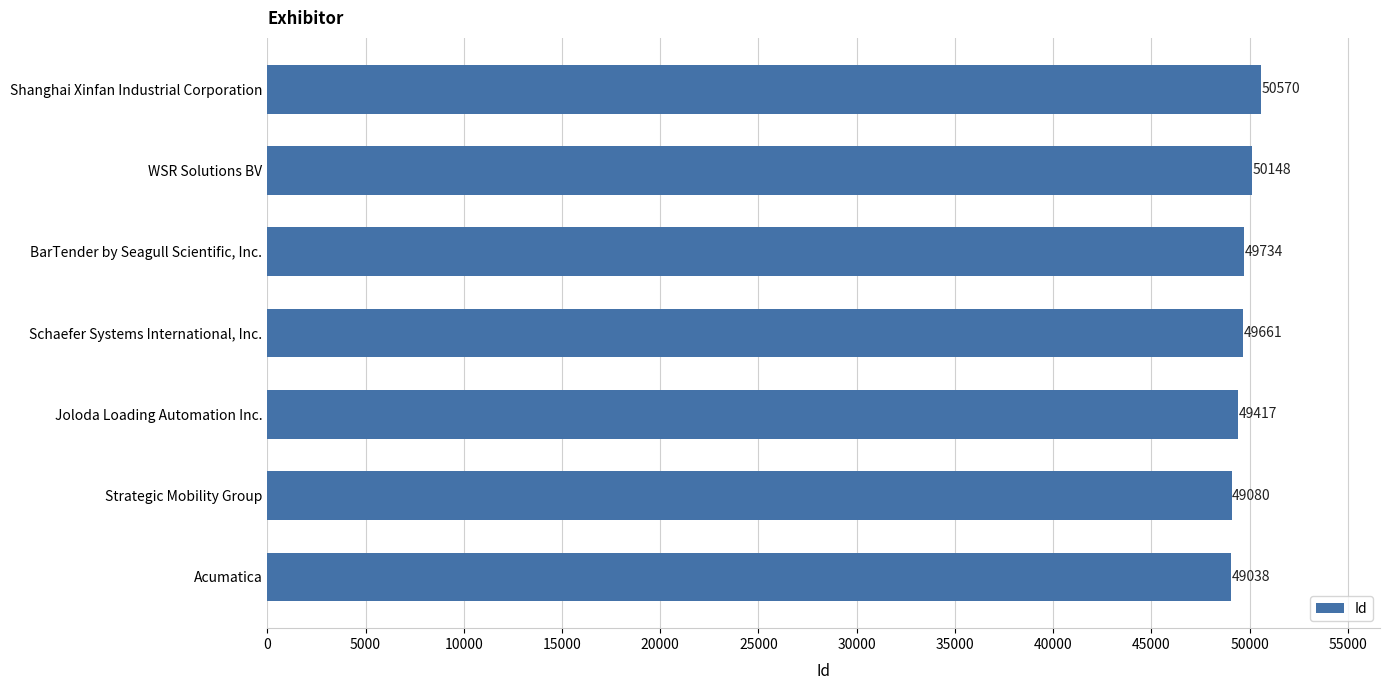

Reading bottom to top, what are all the values shown in this chart?

49038	49080	49417	49661	49734	50148	50570